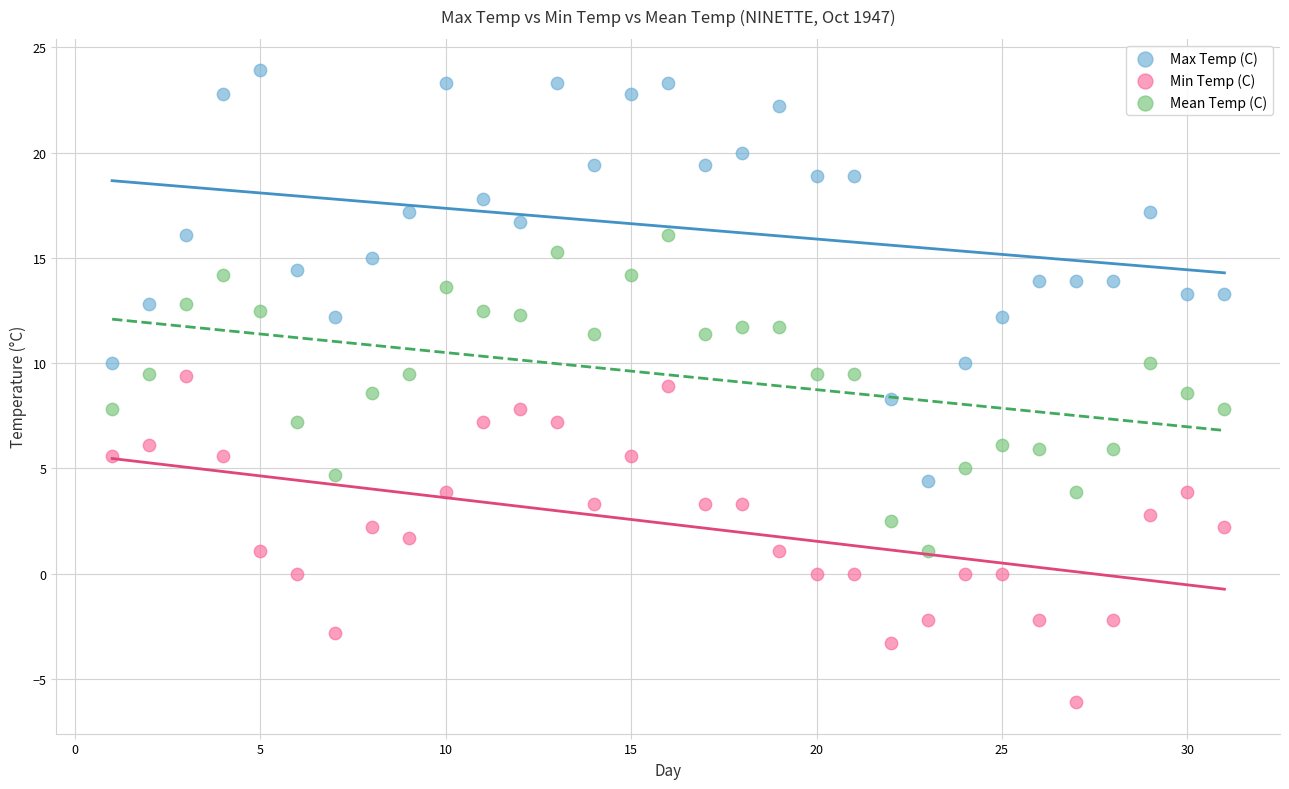

Which series contains the highest Y value?

Max Temp (C)